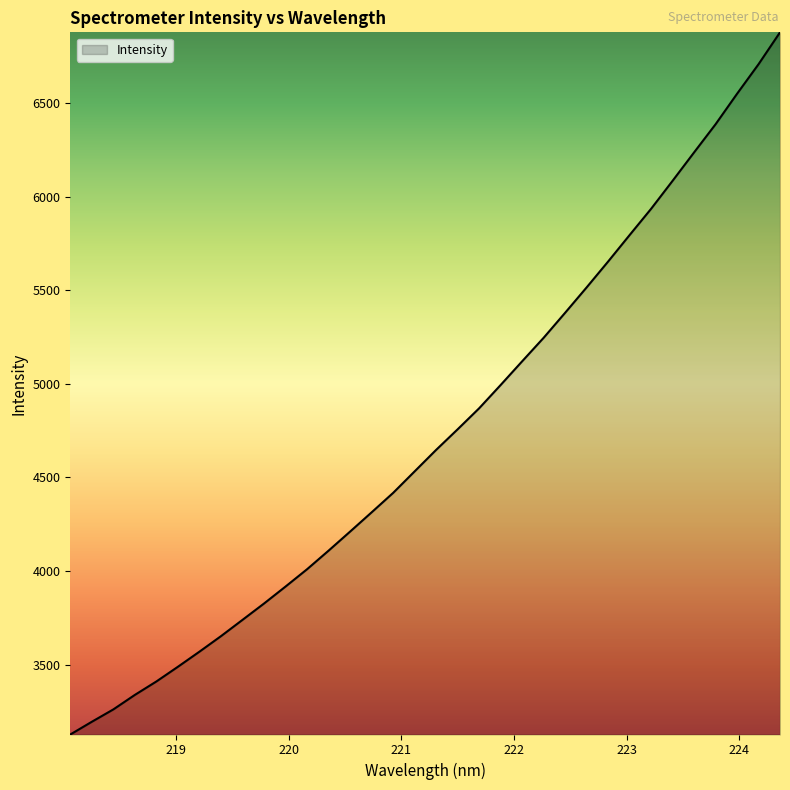

What is the sum of all values?

160876.9